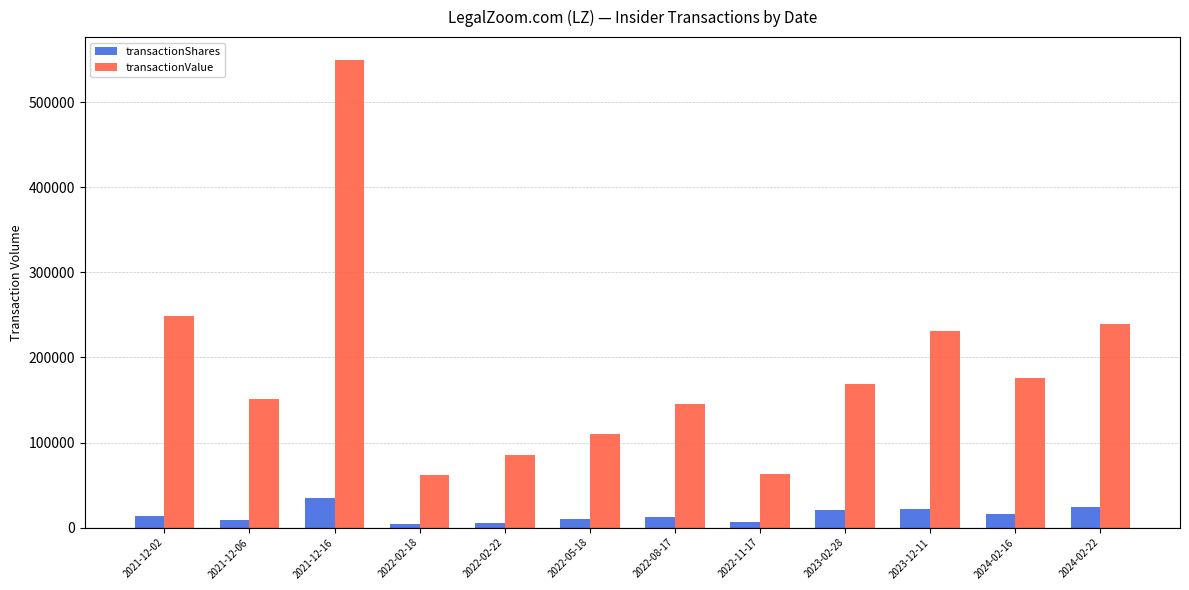

At which category is the sum across all series the highest?

2021-12-16